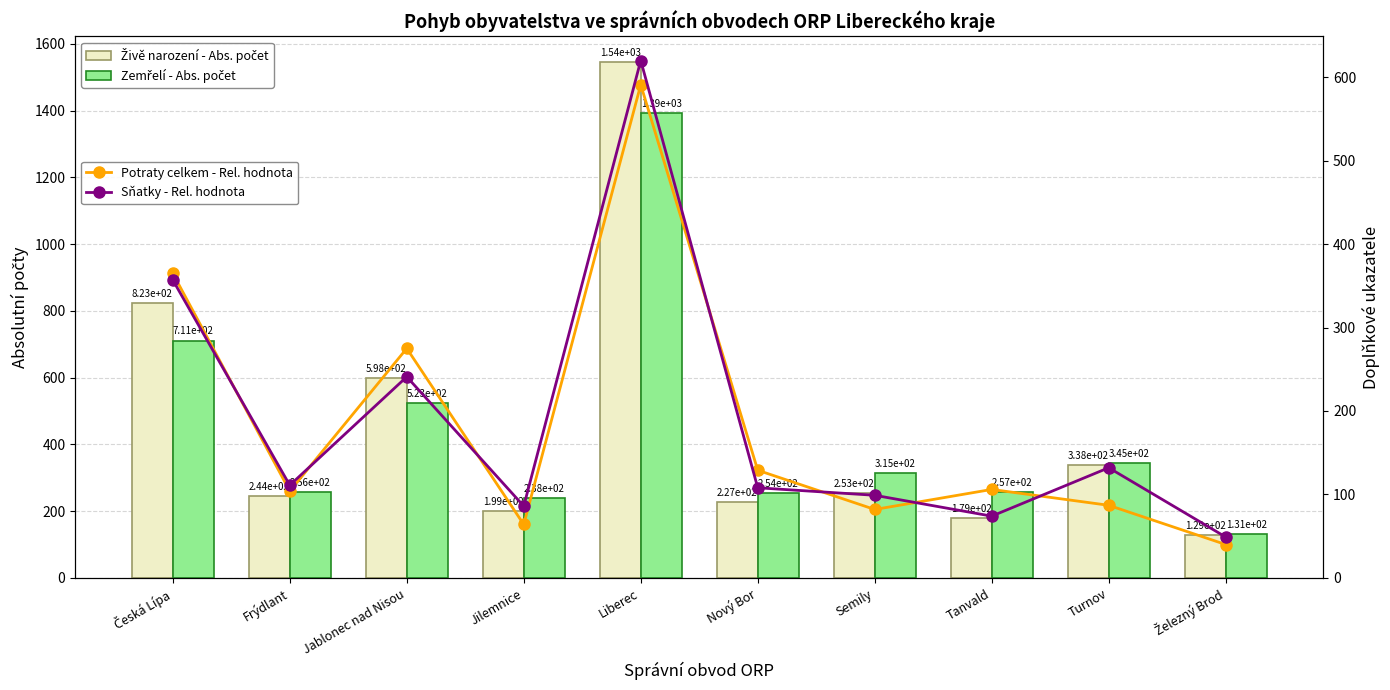

Which series changed the most between Nový Bor and Semily?

Zemřelí - Abs. počet